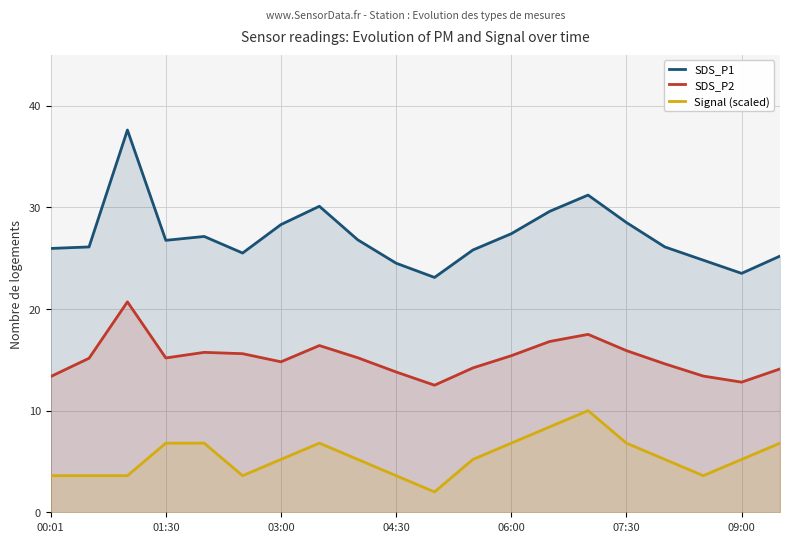

Which category has the lowest value in the SDS_P1 series?

10